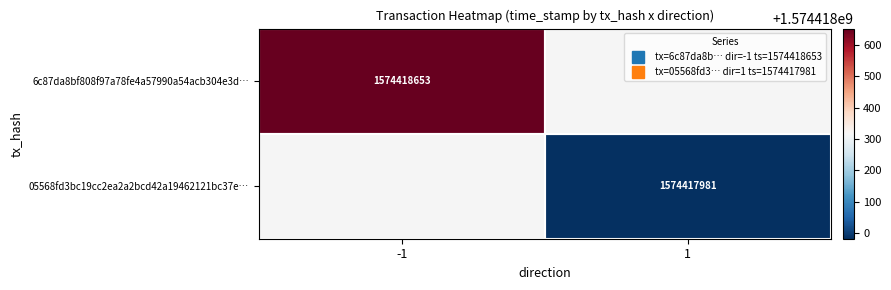

What value does the 05568fd3bc19cc2ea2a2bcd42a19462121bc37e series have at time_stamp?

1574417981.0